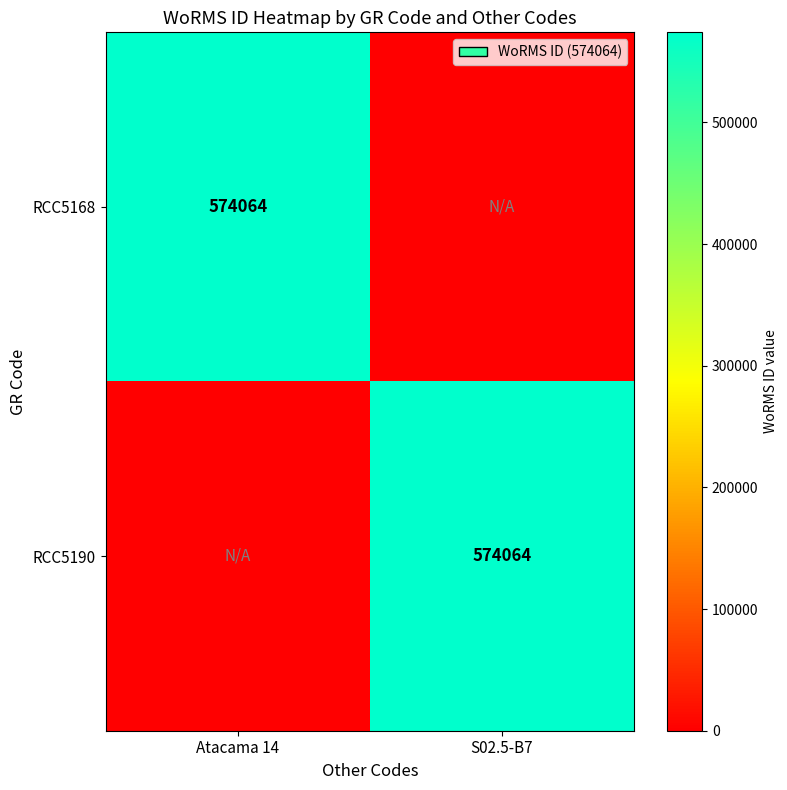

True or false: RCC5190 has a value of 574064 at S02.5-B7.

True